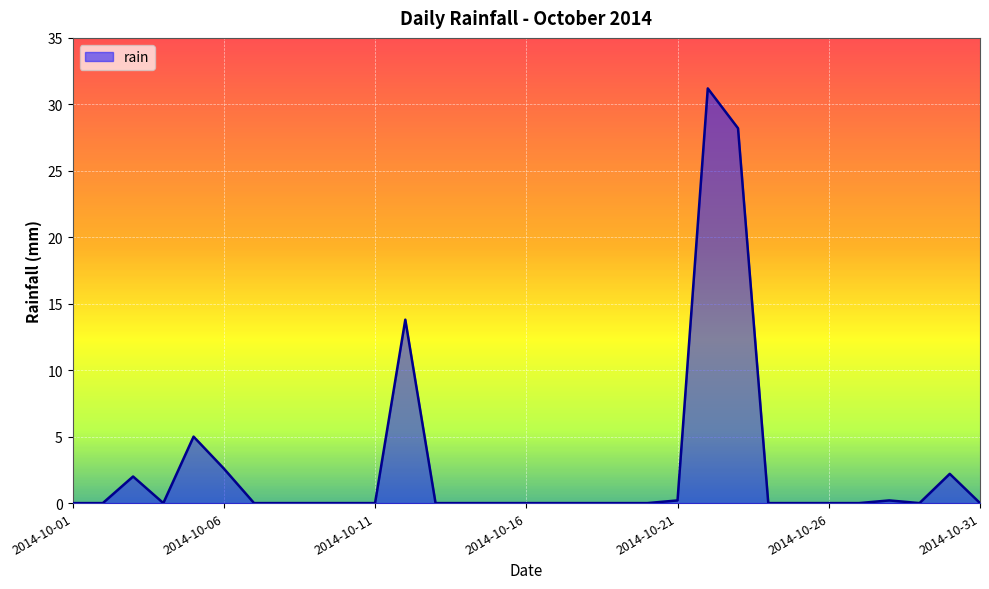

What is the difference between the maximum and minimum values?

31.2